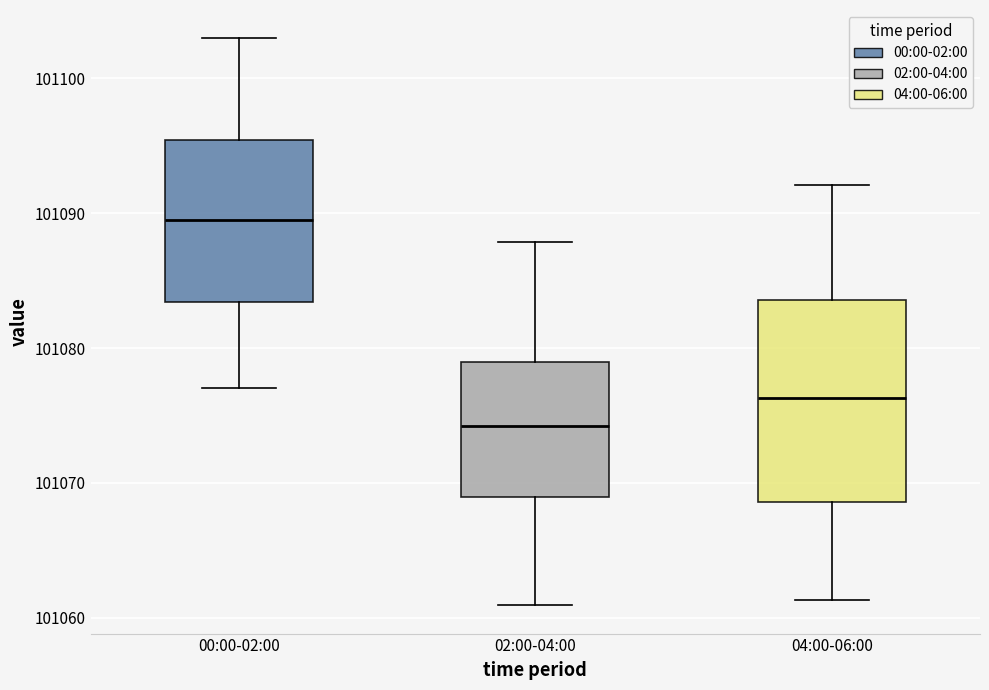

Which box has the highest median line?

00:00-02:00